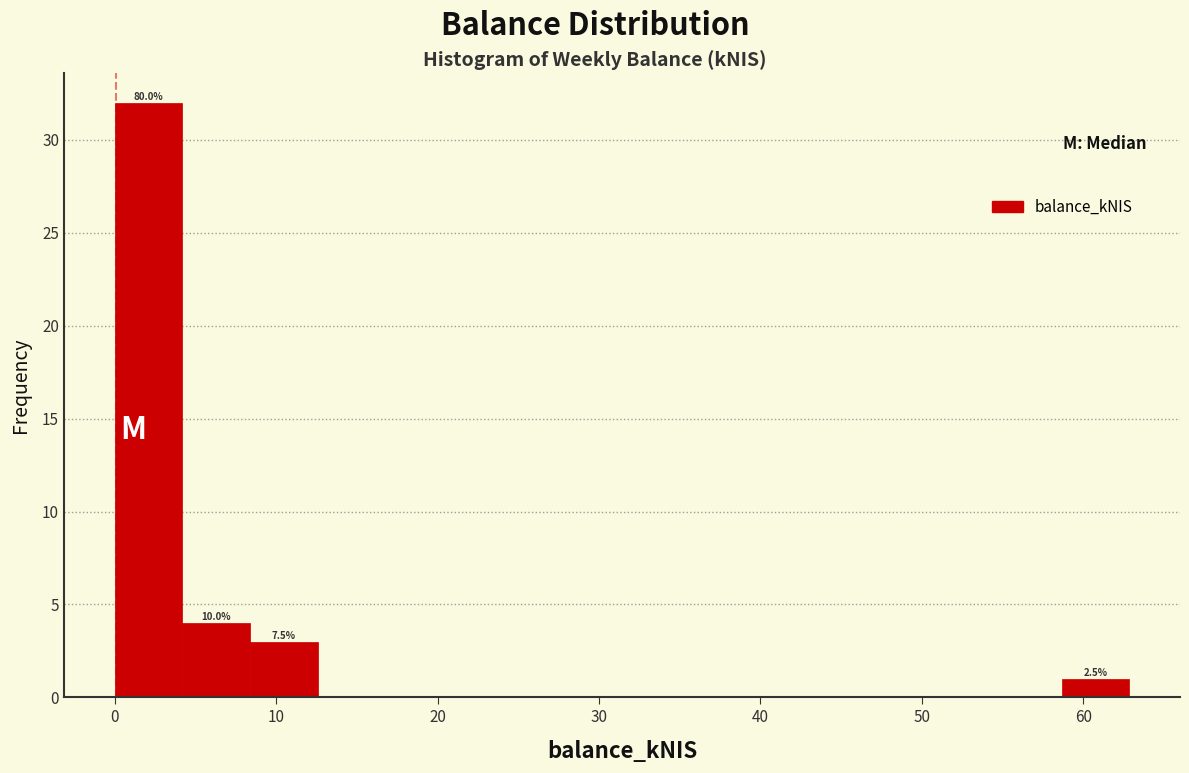

Which range on the x-axis has the tallest bar?

0 to 4